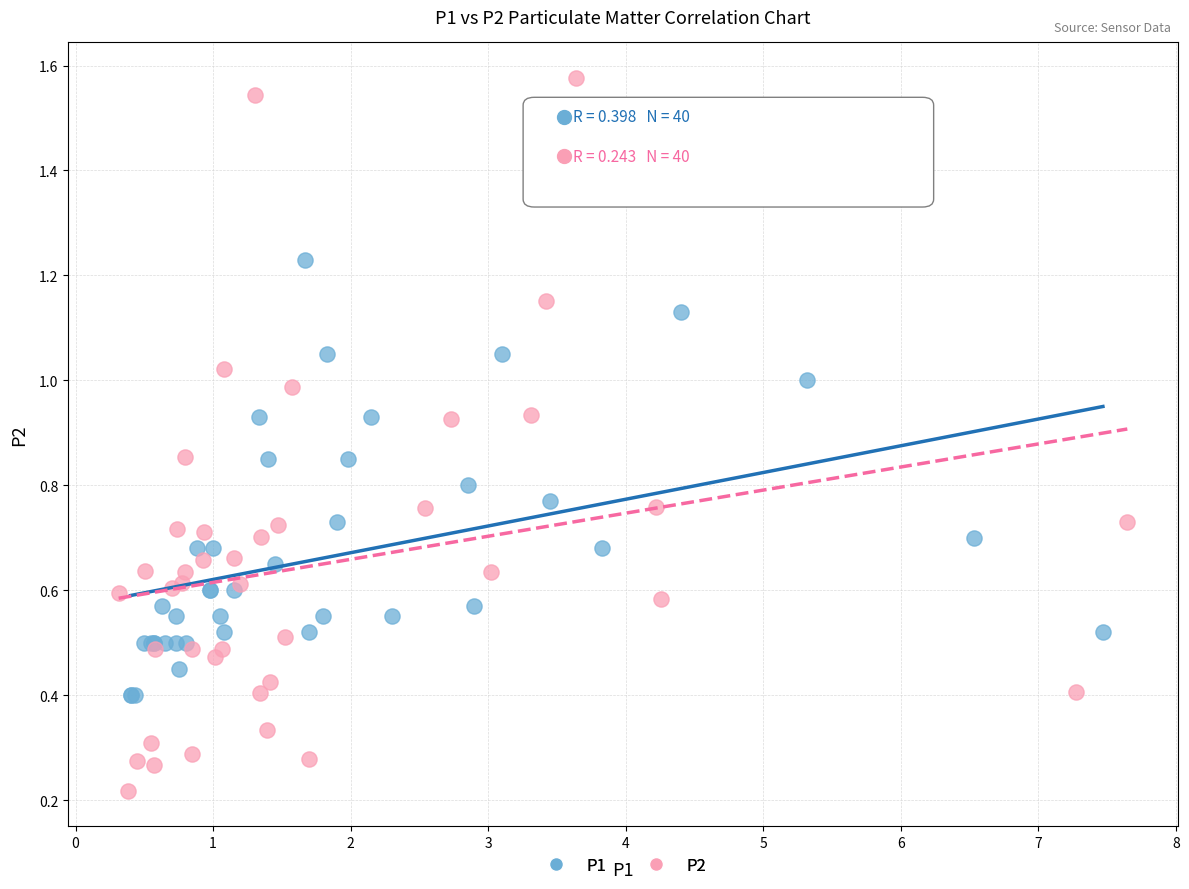

Which series has the largest Y range (max minus min)?

P2